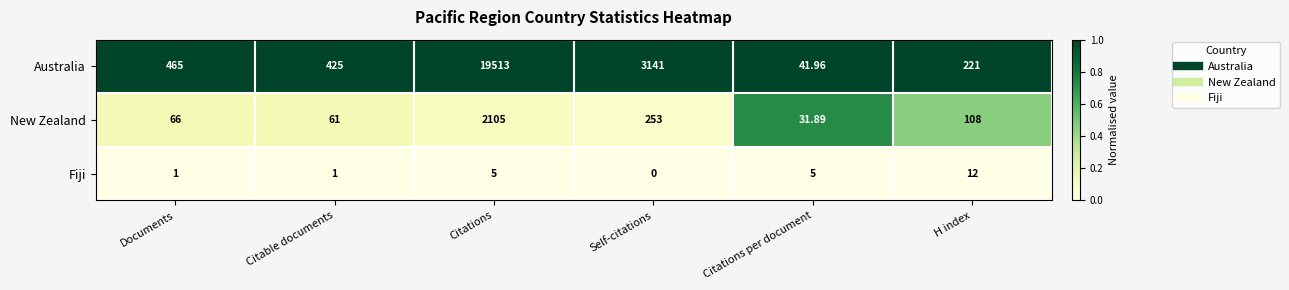

At which category is the sum across all series the highest?

Citations